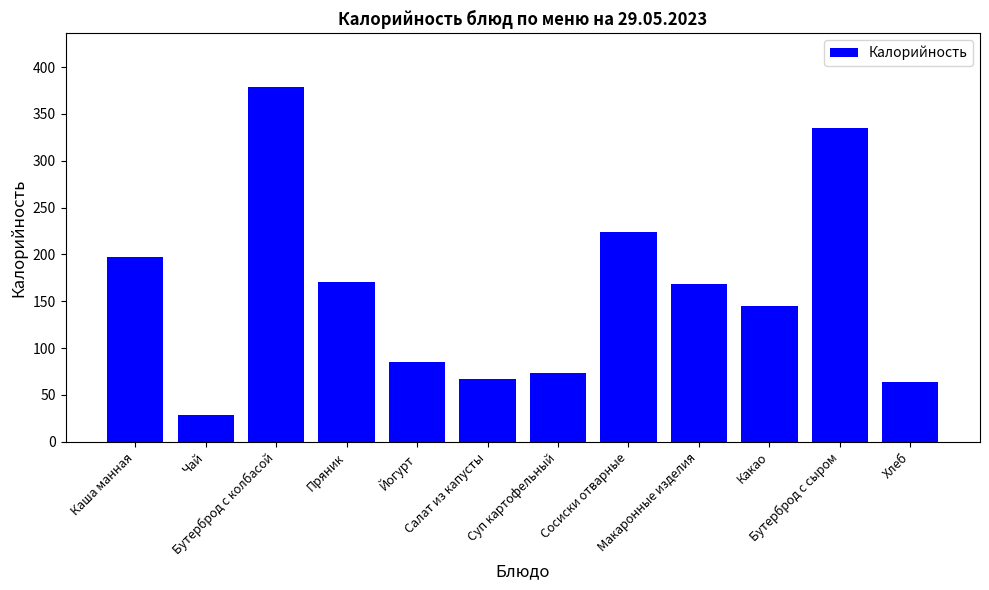

How many categories are shown in the chart?

12